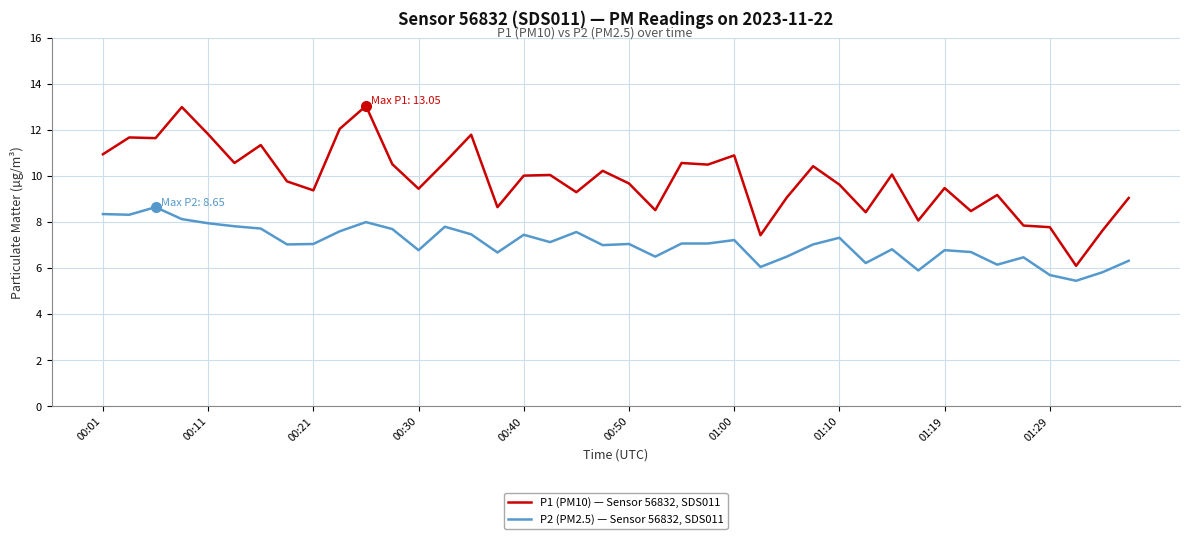

Which series has the widest spread of values?

P1 (PM10) — Sensor 56832, SDS011